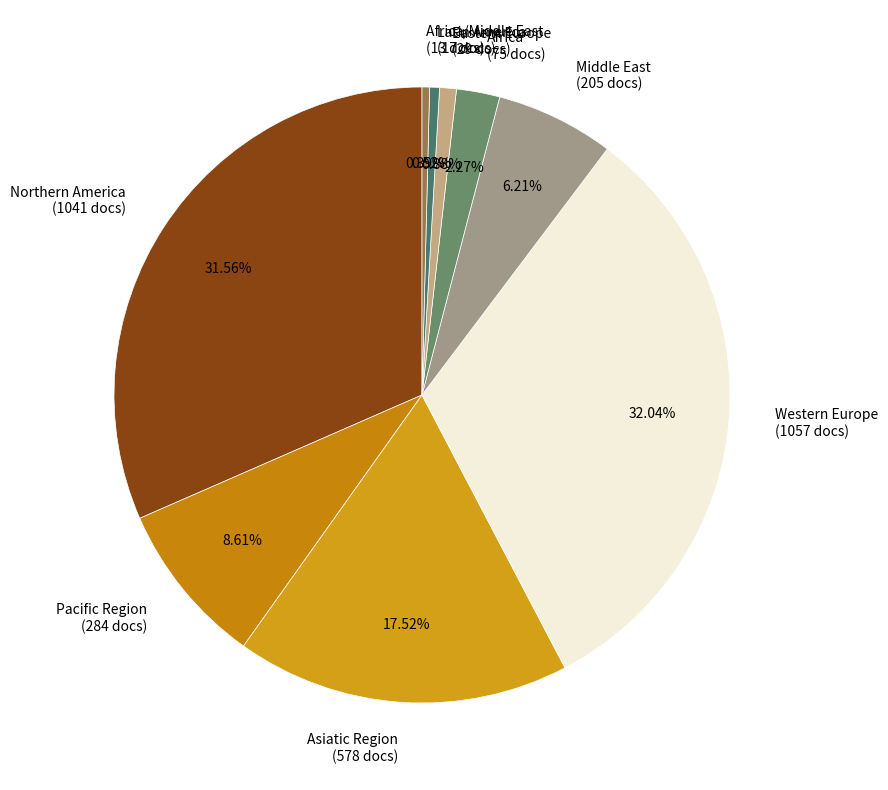

How many segments does this pie chart have?

9